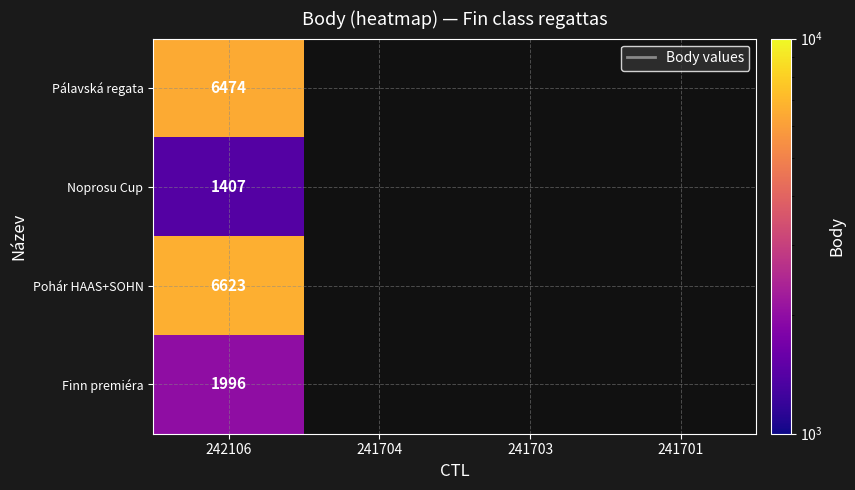

The value of Finn premiéra at 242106 is 1996. True or false?

True